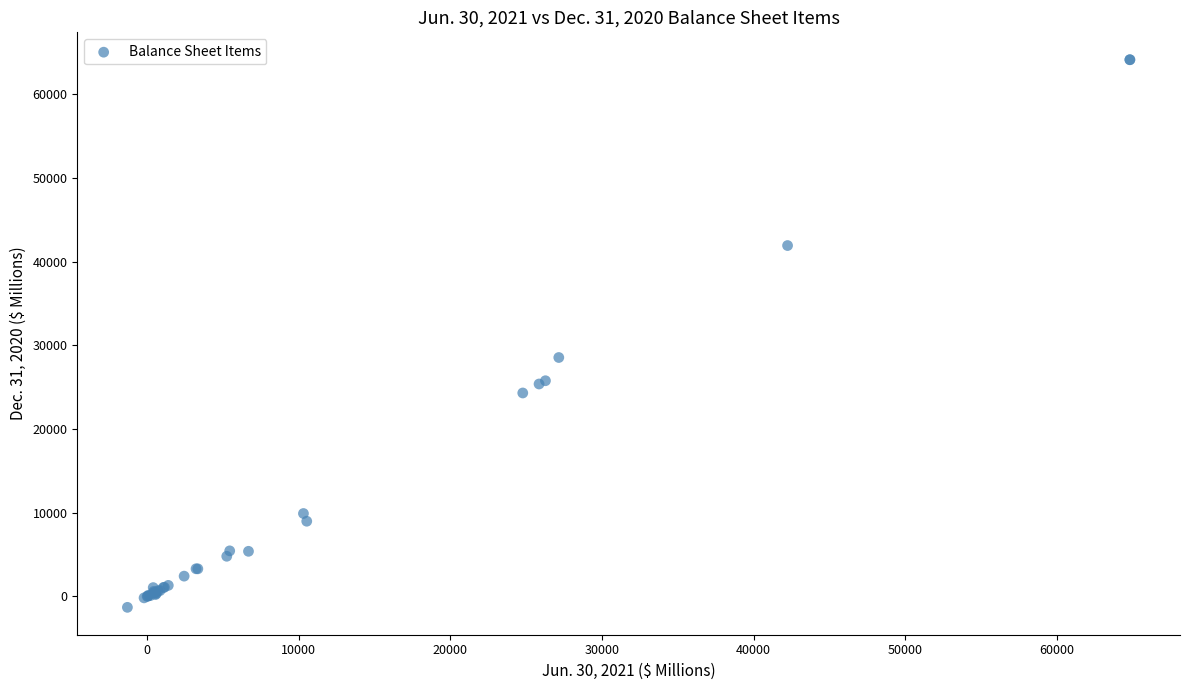

What Y value in the scatter plot is closest to 31404?

28540.7